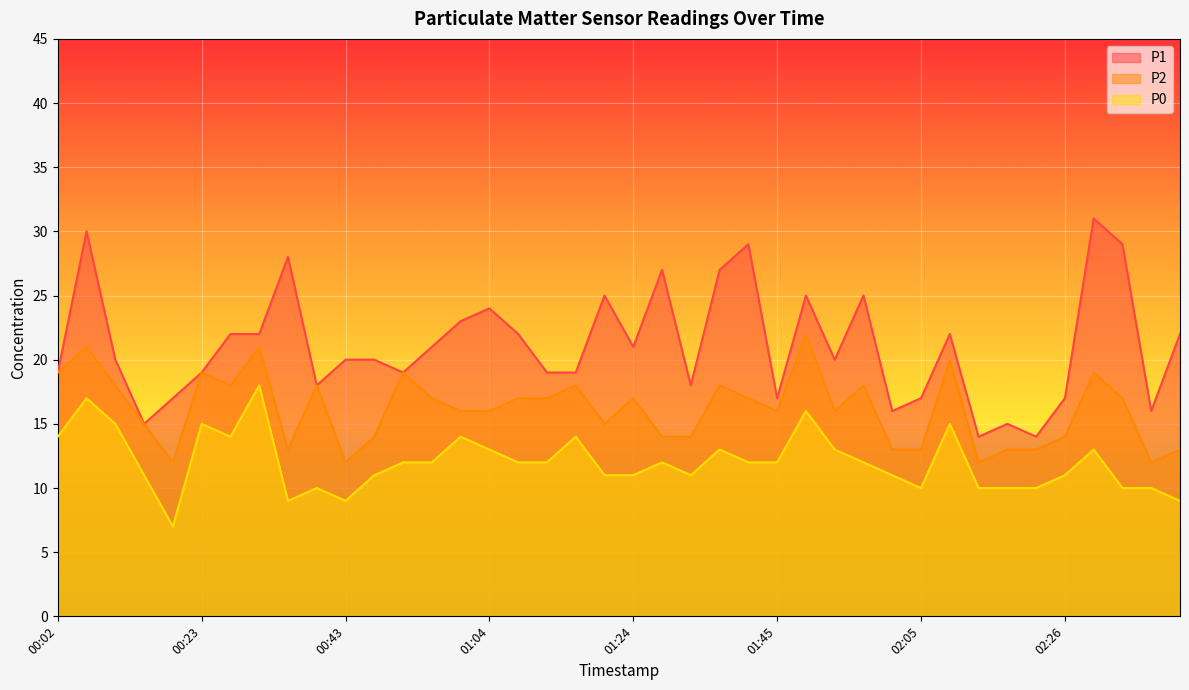

List the series in order of their peak value, highest first.

P1, P2, P0